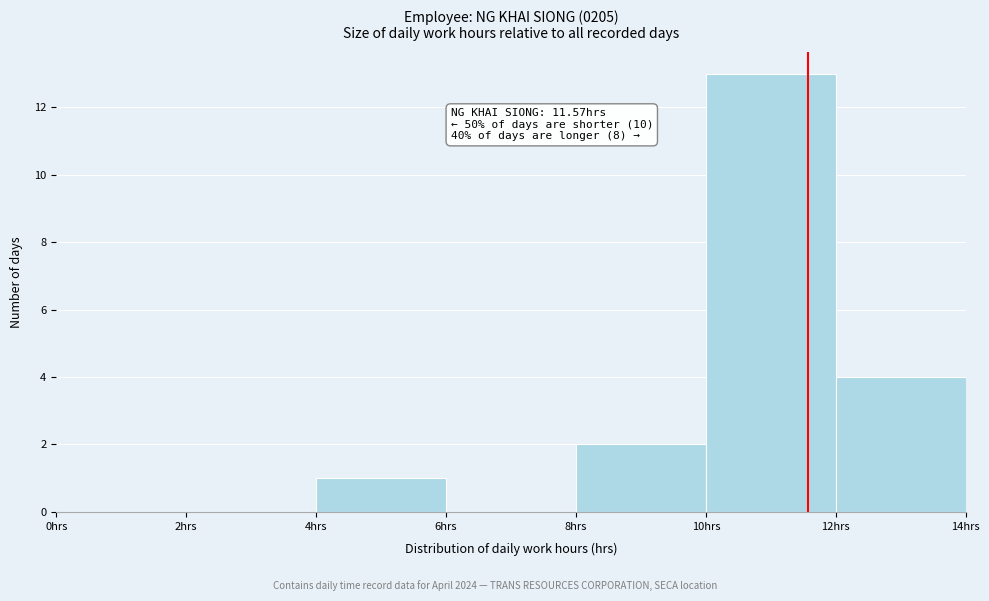

Which range on the x-axis has the tallest bar?

10 to 12